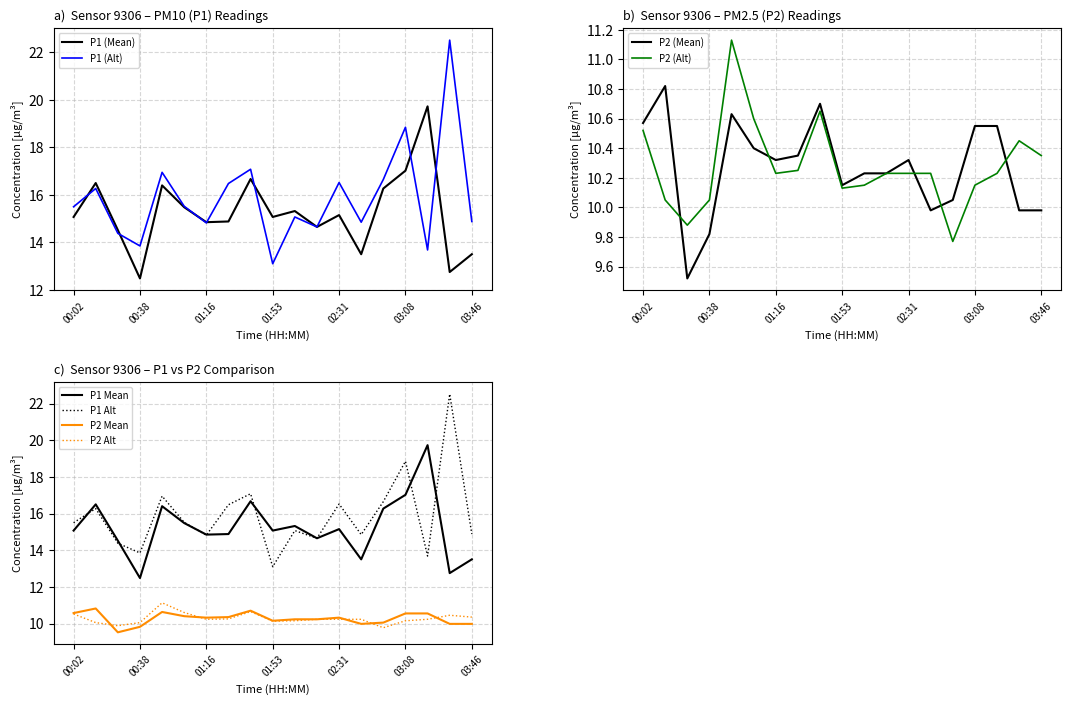

True or false: P1 and P2_smooth cross at least once.

False